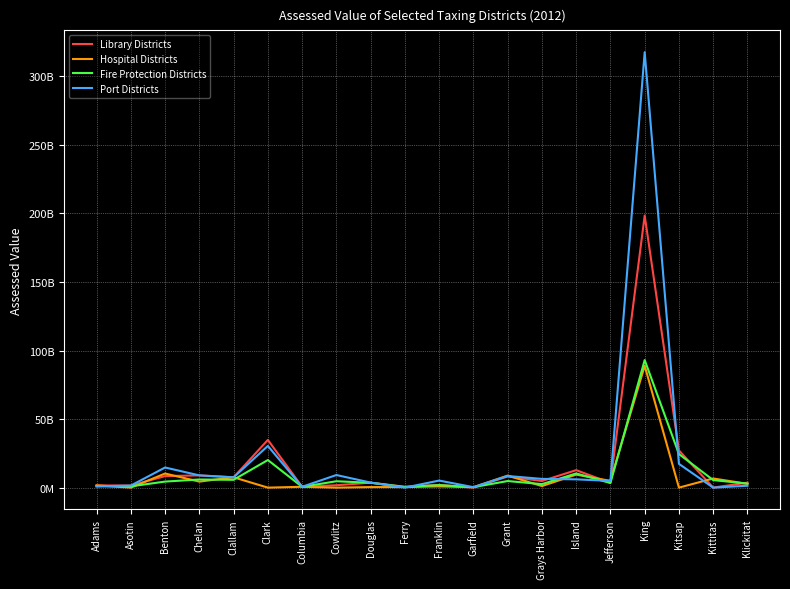

The value of Fire Protection Districts at Asotin is 944514186. True or false?

True